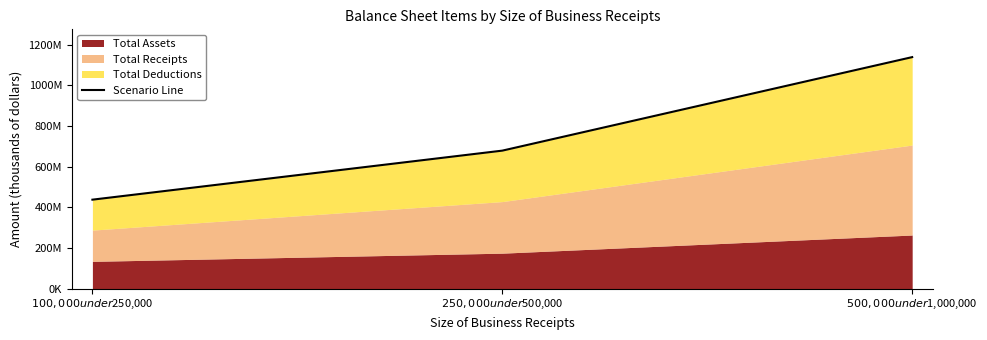

What is the change in value from $100,000 under $250,000 to $250,000 under $500,000?

+241102976